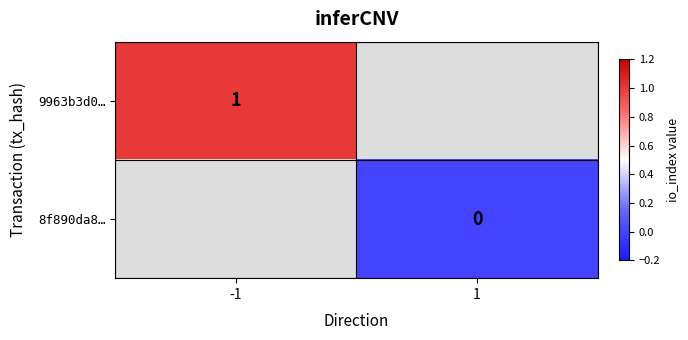

The value of 9963b3d0… at -1 is 1. True or false?

True